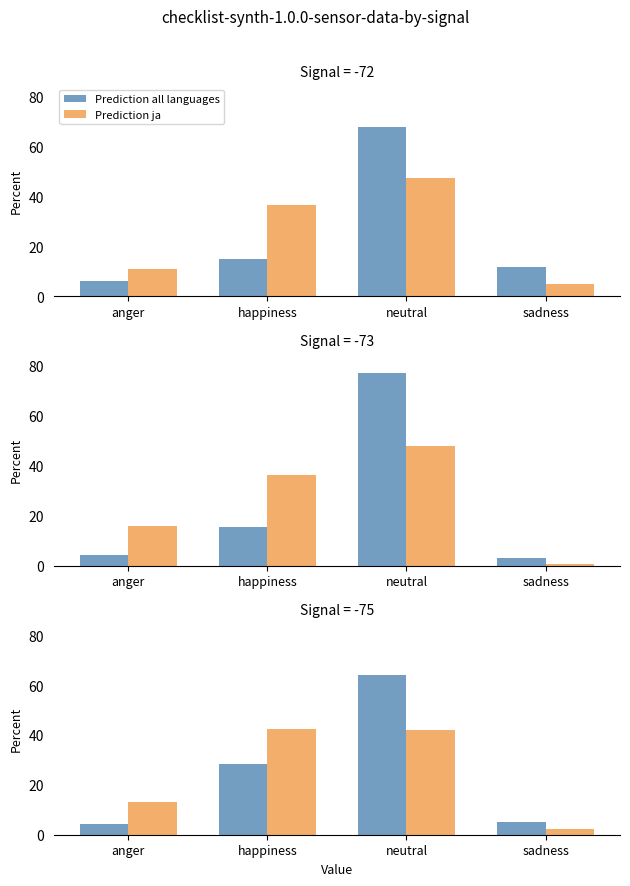

Count the number of data series in this chart.

2